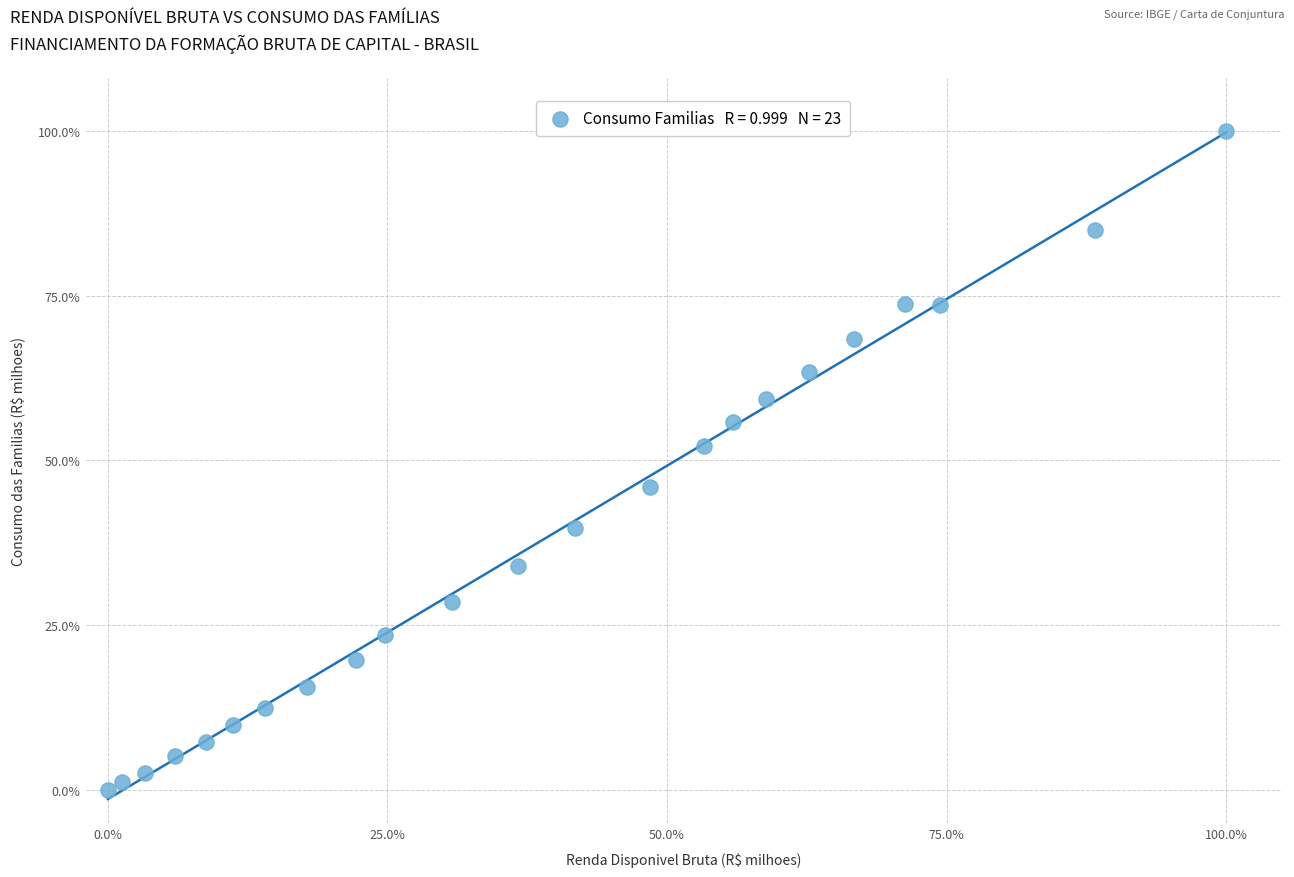

What Y value in the scatter plot is closest to 50?

52.3